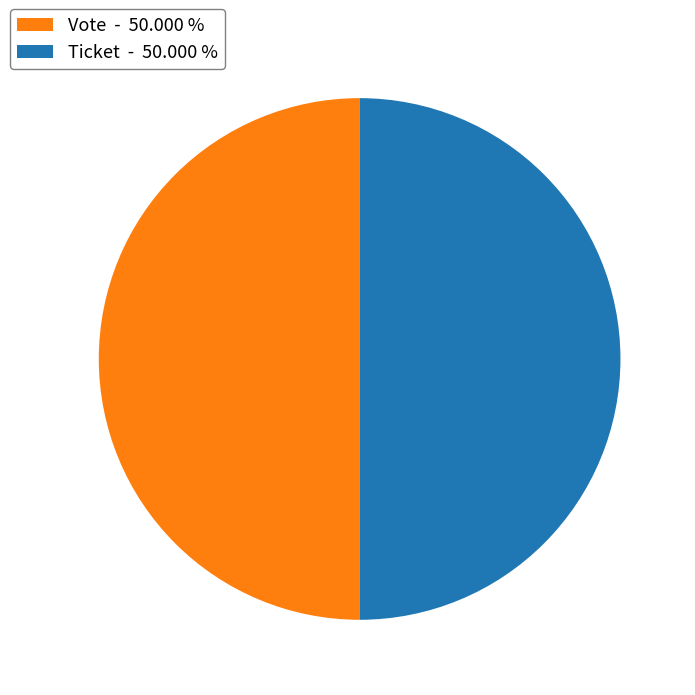

Combined, do Ticket - 50.000 % and Vote - 50.000 % account for over 50%?

Yes